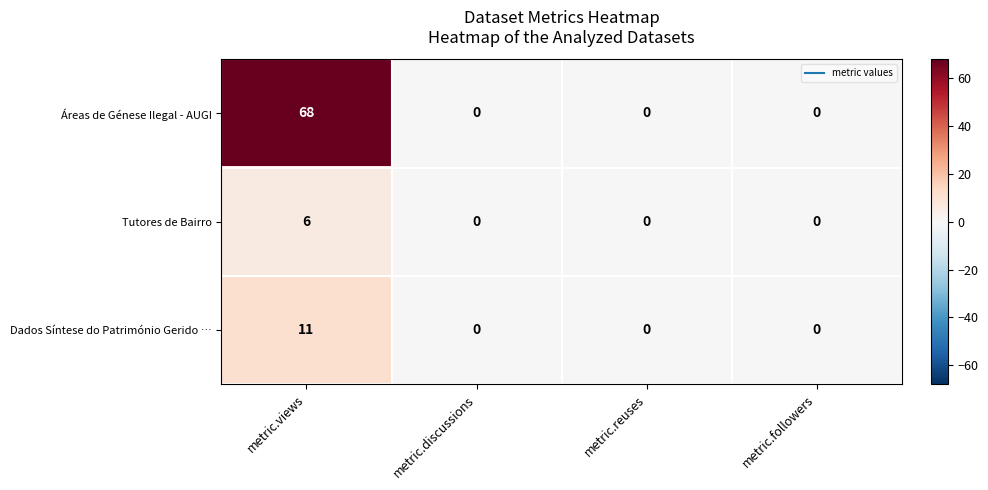

What is the highest value of the Tutores de Bairro series?

6